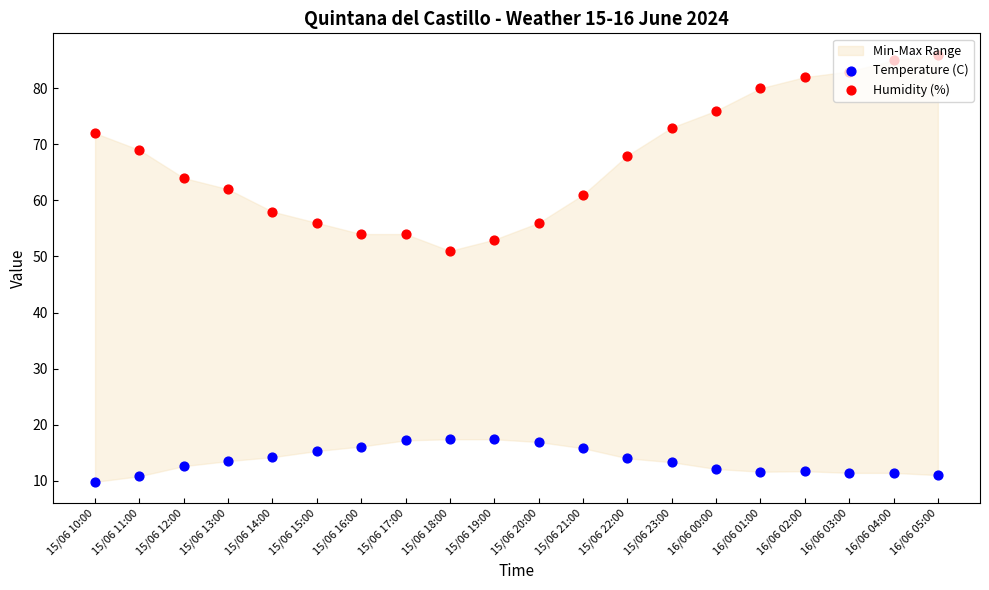

At which category is the sum across all series the highest?

16/06 05:00